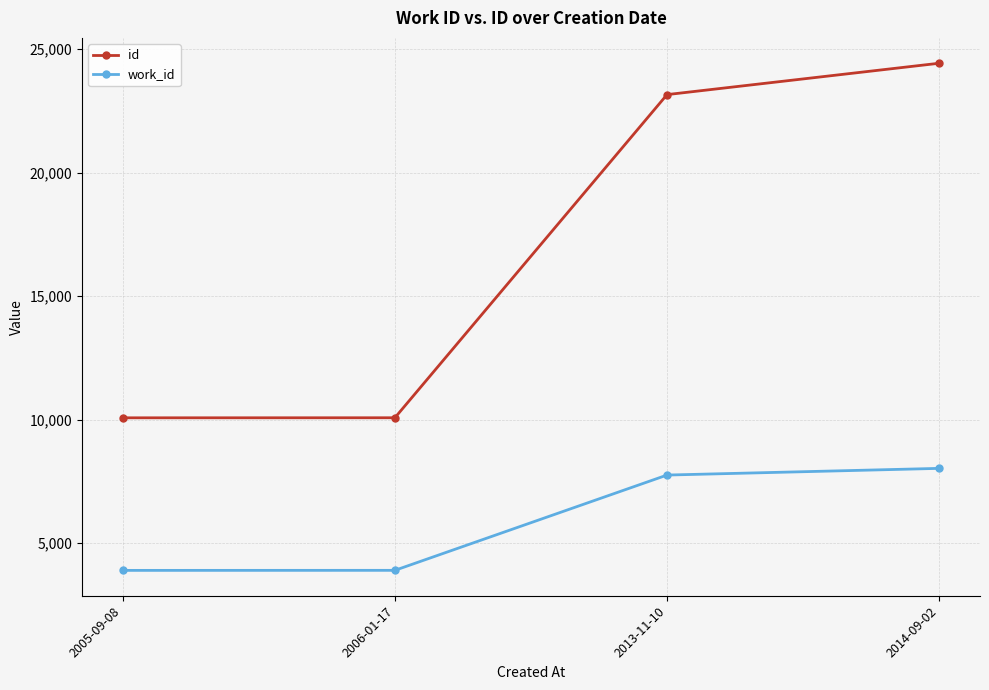

What are all the series names shown in the legend?

id, work_id